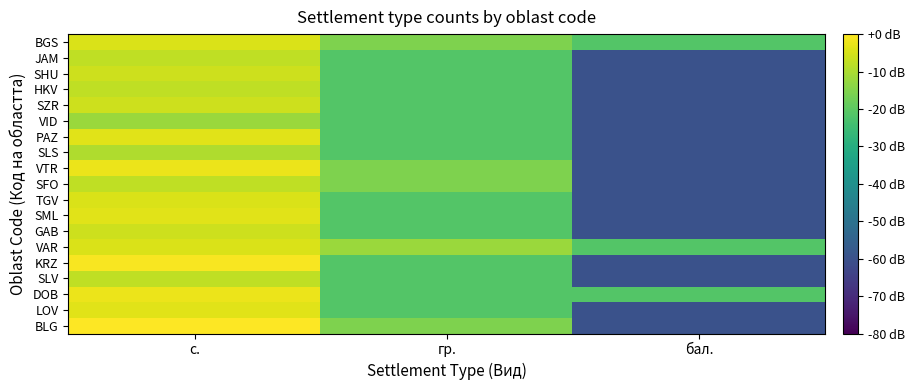

Which has a higher value, бал. or гр.?

гр.